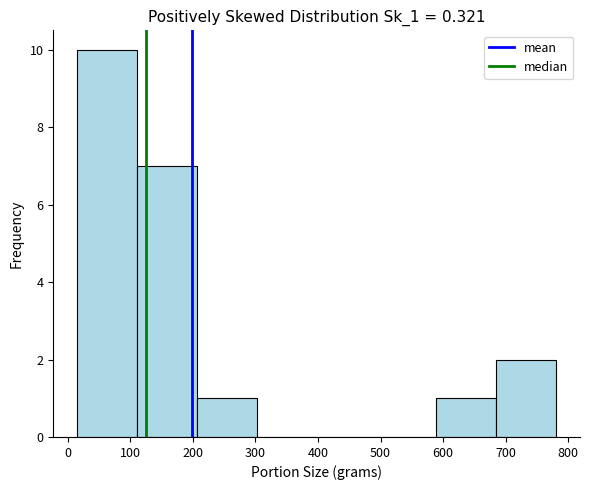

Reading left to right, transcribe this chart: for each bar, give the range it covers on the x-axis and its height. Neither the bar edges nor the heights are printed on the chart, so give them approximately, as read against the axes.

20 to 110: 10
110 to 210: 7
210 to 300: 1
300 to 400: 0
400 to 490: 0
490 to 590: 0
590 to 680: 1
680 to 780: 2